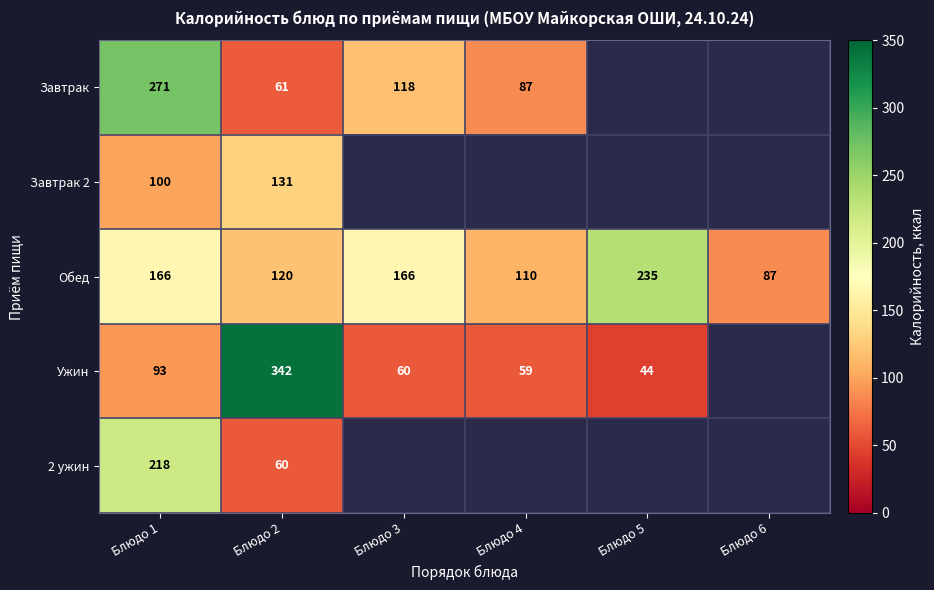

How many series are shown in this chart?

5